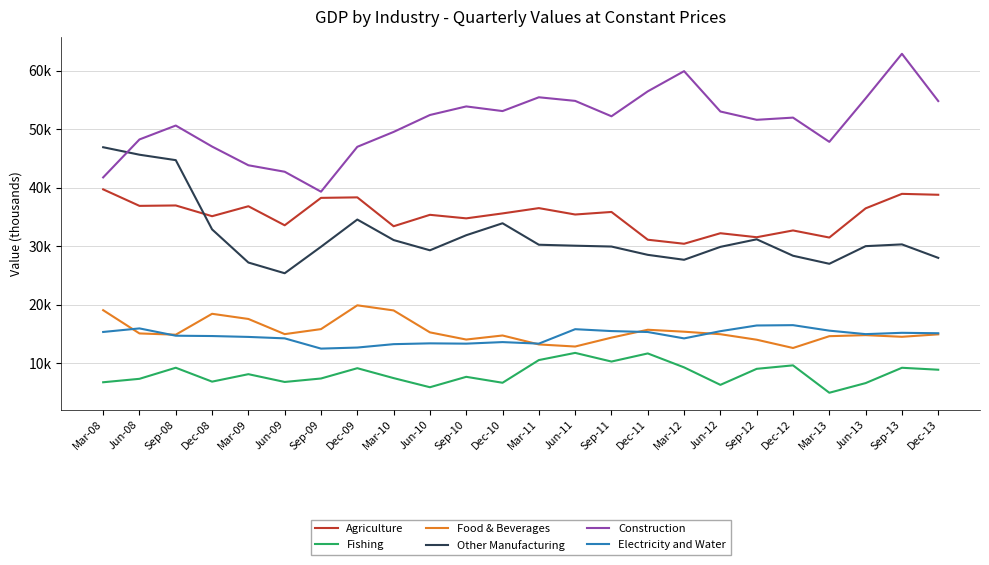

What are all the series names shown in the legend?

Agriculture, Fishing, Food & Beverages, Other Manufacturing, Construction, Electricity and Water